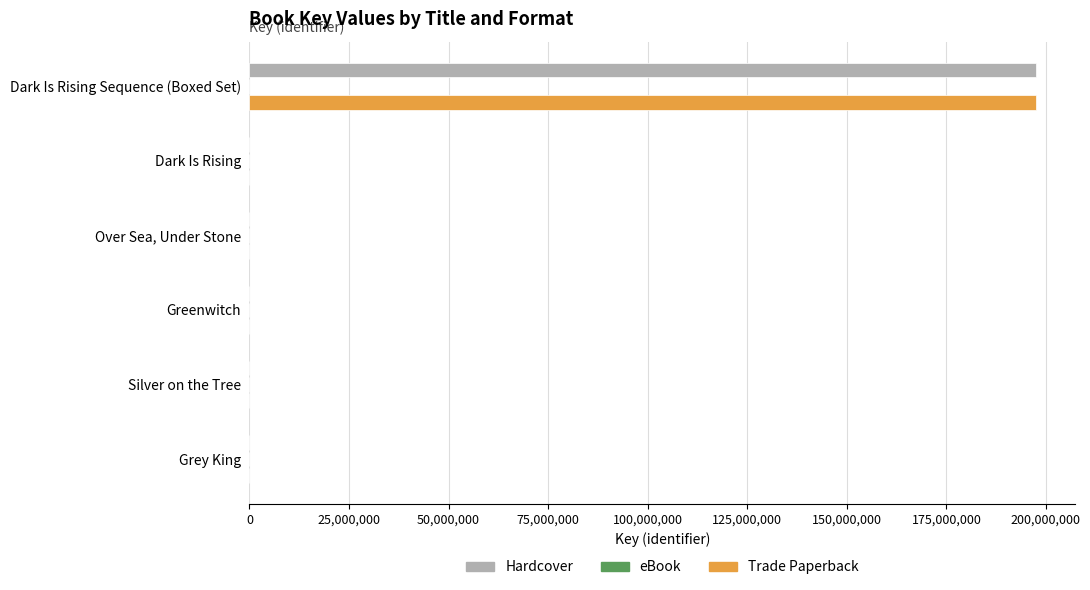

At which label does Trade Paperback reach its peak?

Dark Is Rising Sequence (Boxed Set)